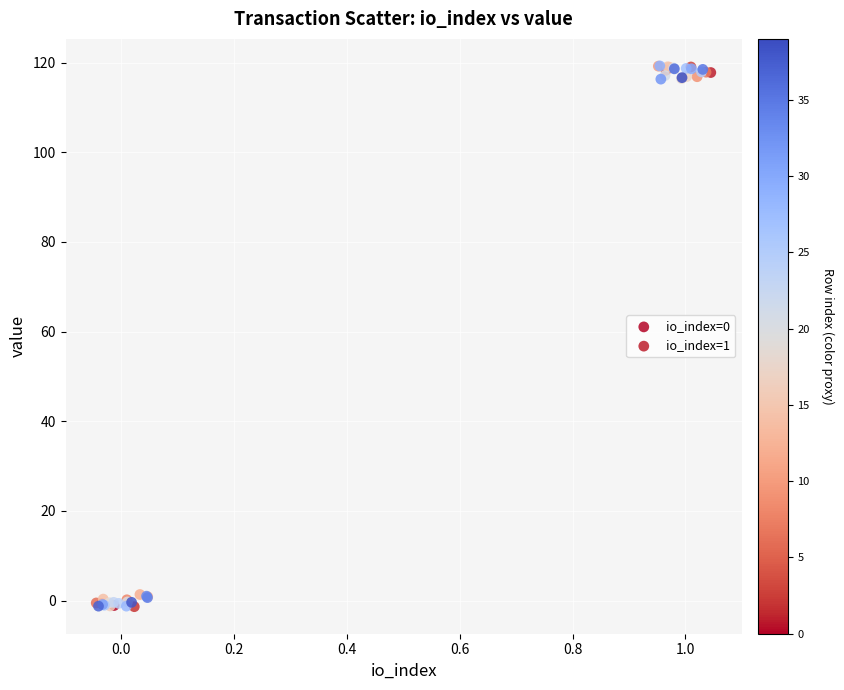

What are all the series names shown in the legend?

io_index=0, io_index=1